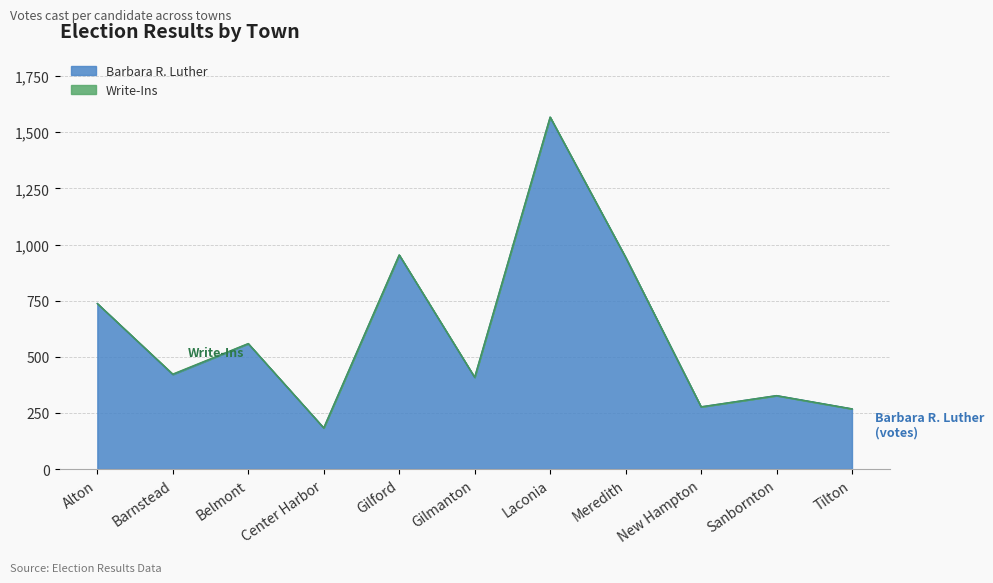

What is the difference between the highest and lowest values at Laconia?

1567